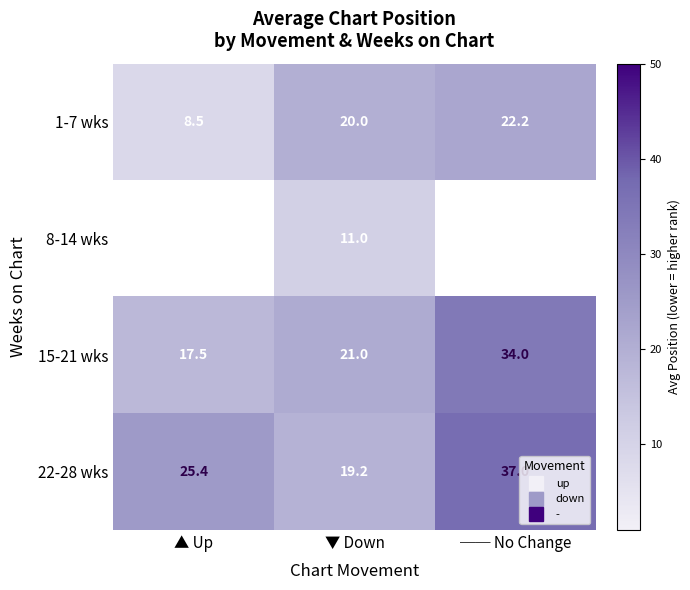

The 1-7 wks series shows 12.5 at ▲ Up. True or false?

False